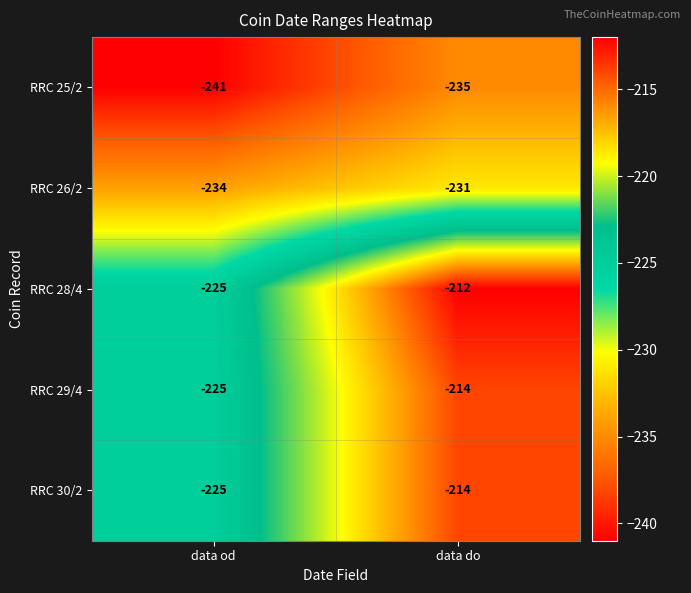

At which label does RRC 29/4 reach its peak?

data do